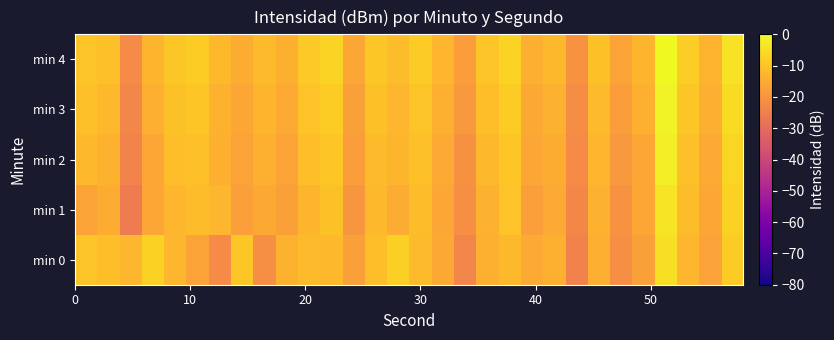

How many series are shown in this chart?

5